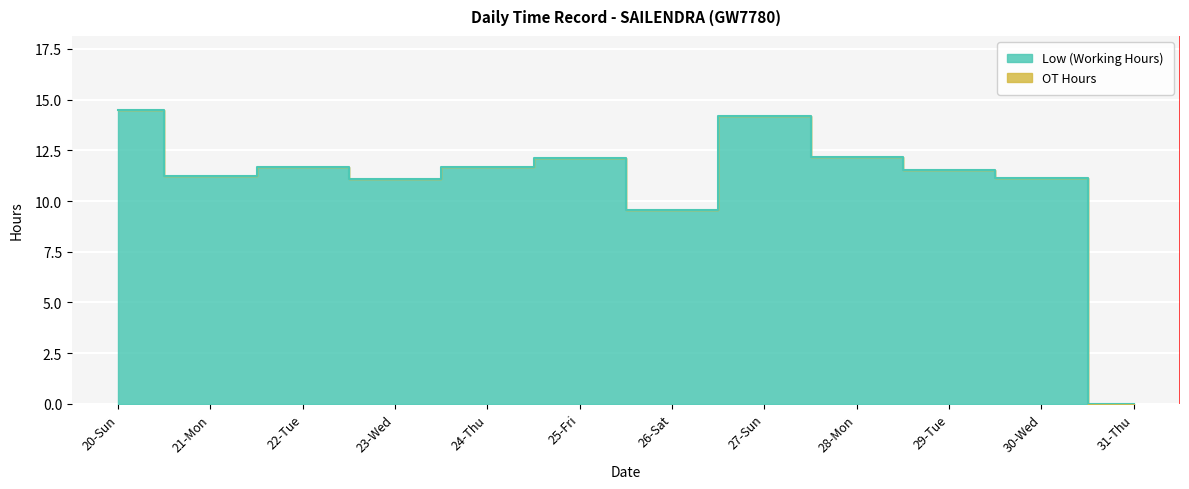

What is the label of the 2nd point from the left?

21-Mon